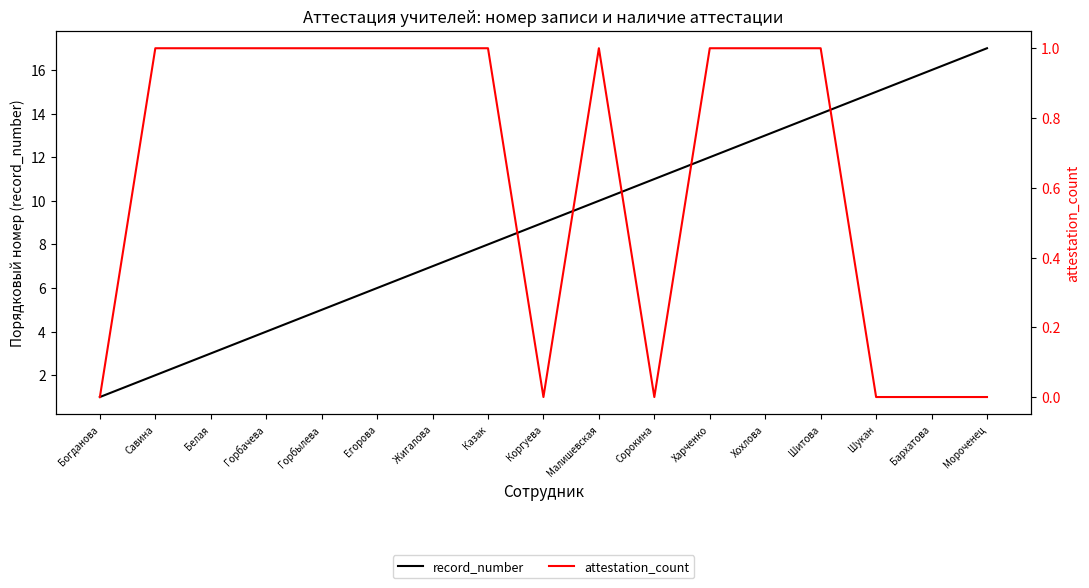

What is the approximate value of attestation_count at Белая?

1